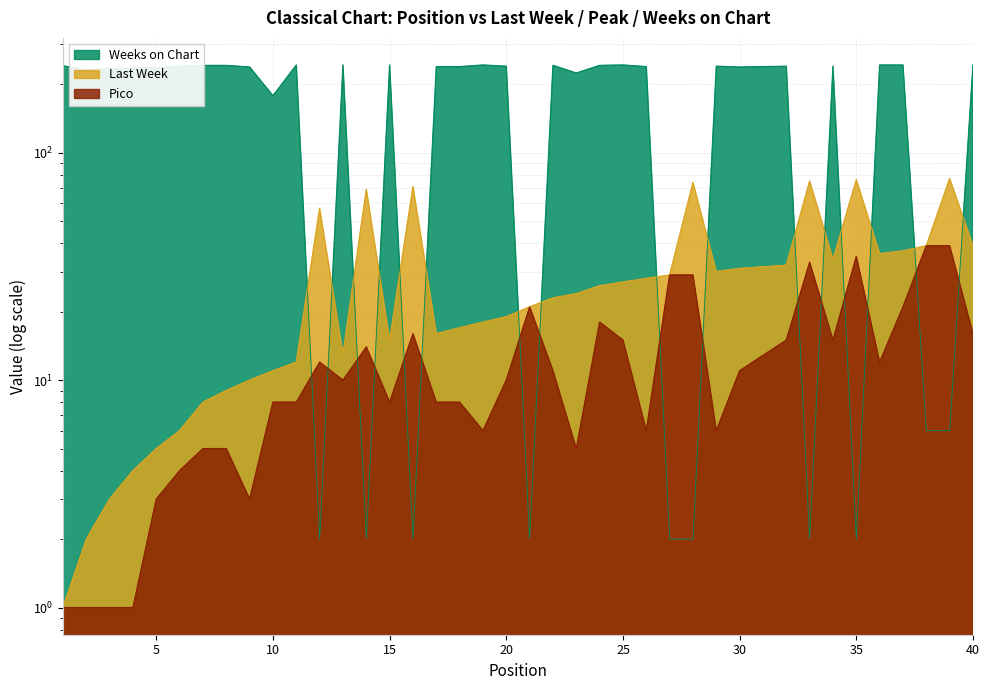

What is the greatest value displayed?

243